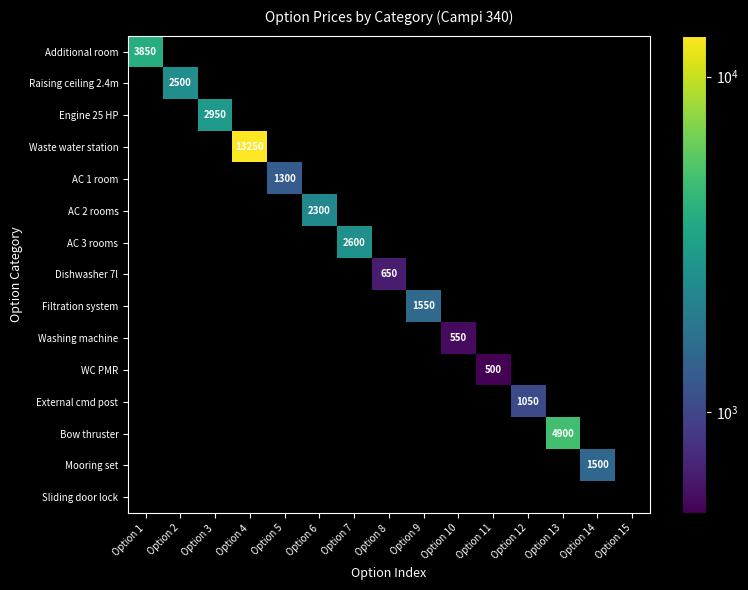

The value of Additional room at Option 1 is 3850. True or false?

True